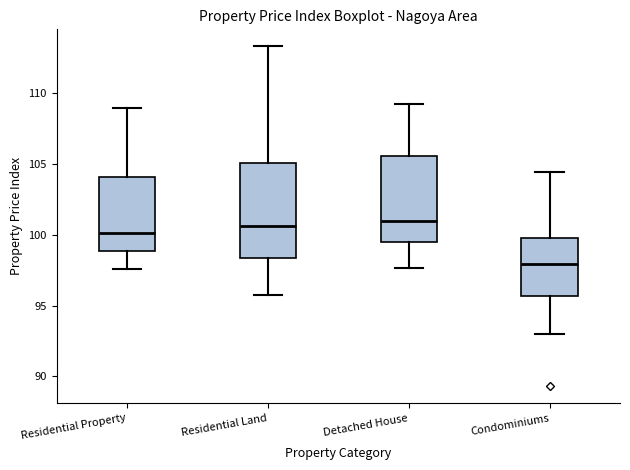

Reading left to right, transcribe this box plot: for each box, give where its median line is, the range the box spans, and where its two whiskers end, as read against the y-axis. The values are not printed on the chart, so give them approximately, as read against the axis.

Residential Property: median 100.0, box 99.0 to 104.0, whiskers 97.5 to 109.0
Residential Land: median 100.5, box 98.5 to 105.0, whiskers 96.0 to 113.5
Detached House: median 101.0, box 99.5 to 105.5, whiskers 97.5 to 109.0
Condominiums: median 98.0, box 95.5 to 100.0, whiskers 93.0 to 104.5